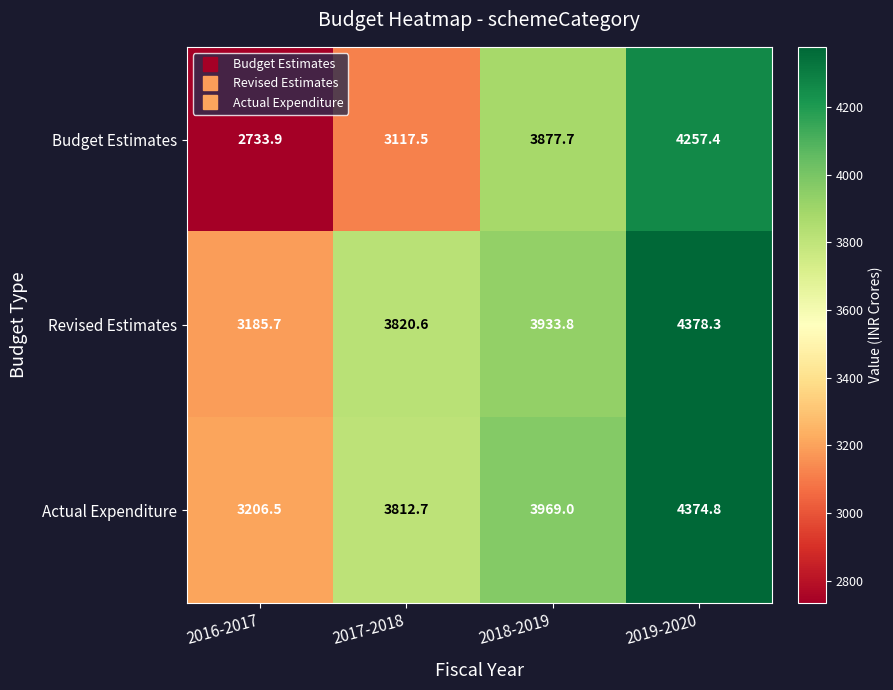

What is the difference between the Revised Estimates values at 2018-2019 and 2016-2017?

748.1